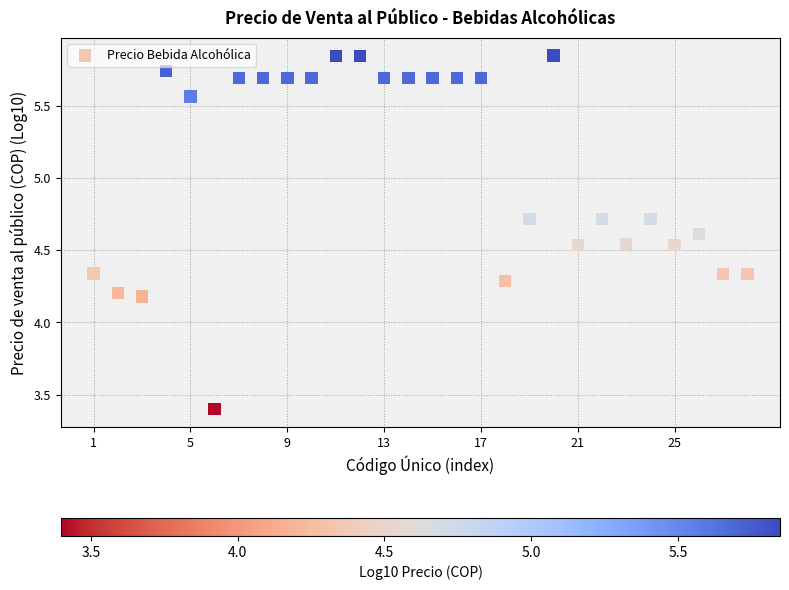

What is the range of Y values (max minus min)?

2.5